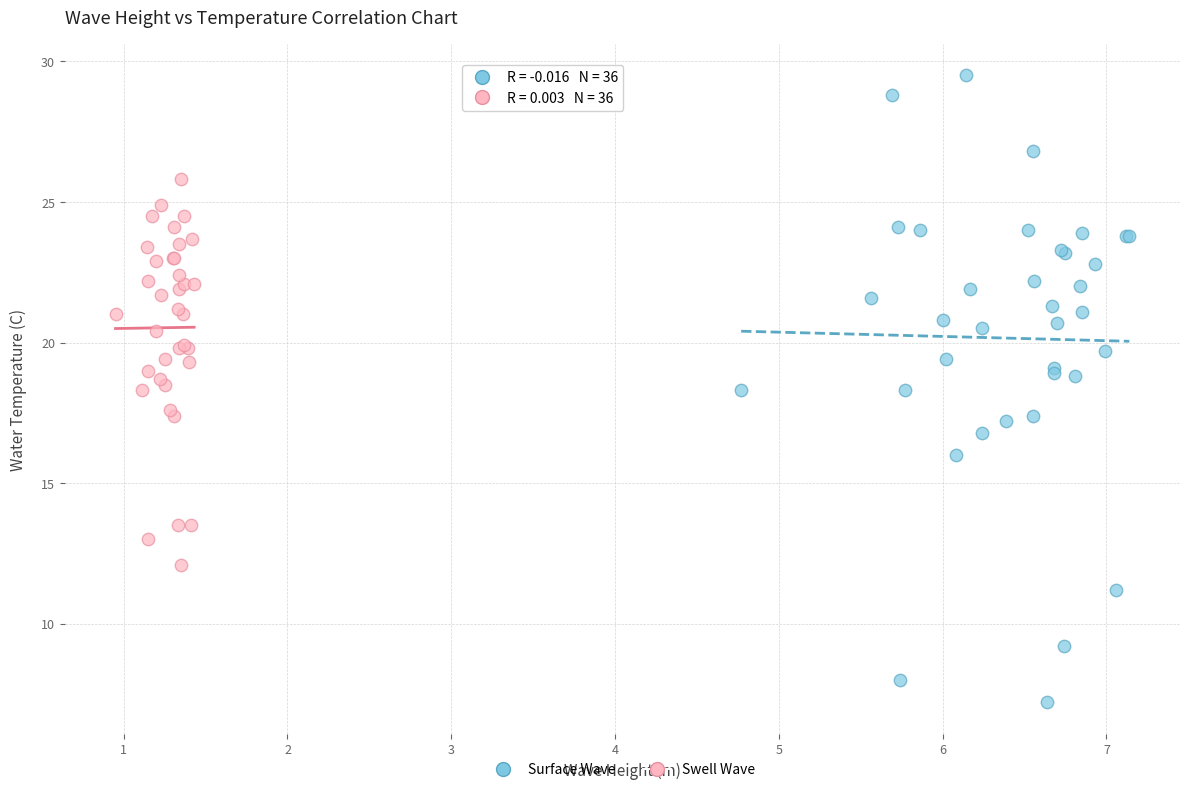

What are all the series names shown in the legend?

Surface Wave, Swell Wave